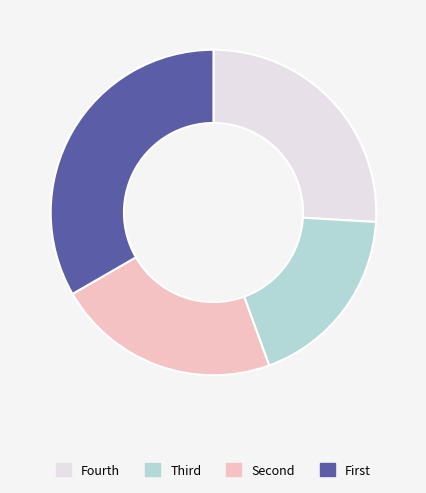

Is there any slice that represents more than half of the pie?

No